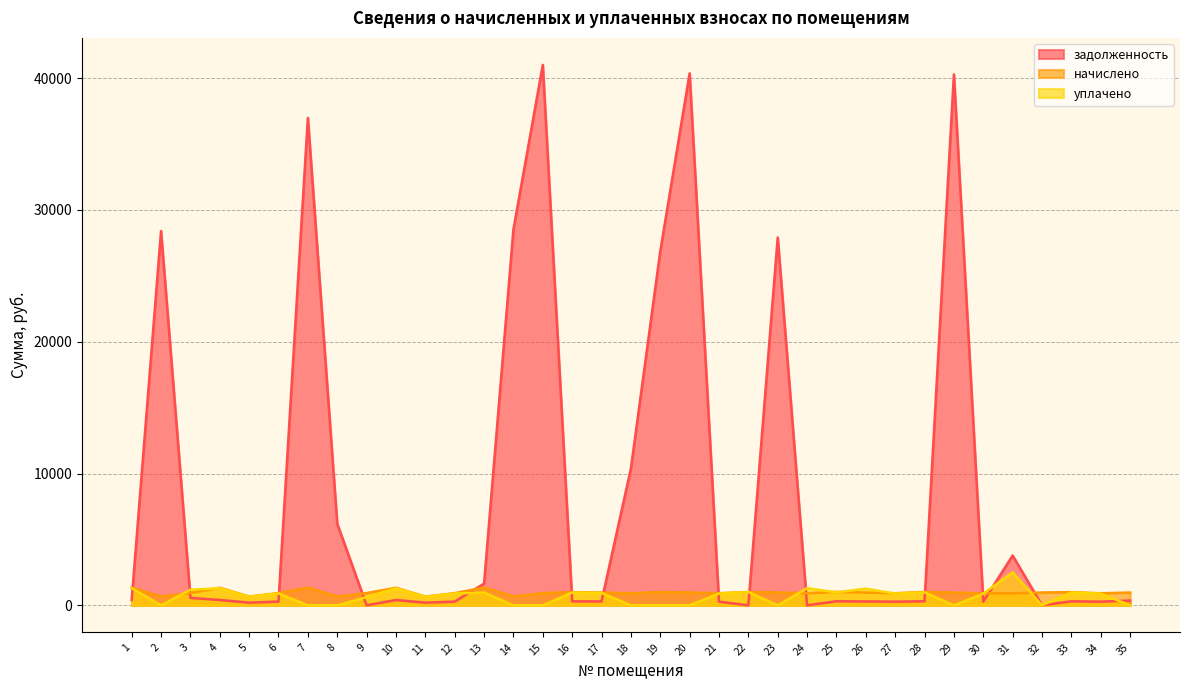

Where is the first local minimum for задолженность?

5